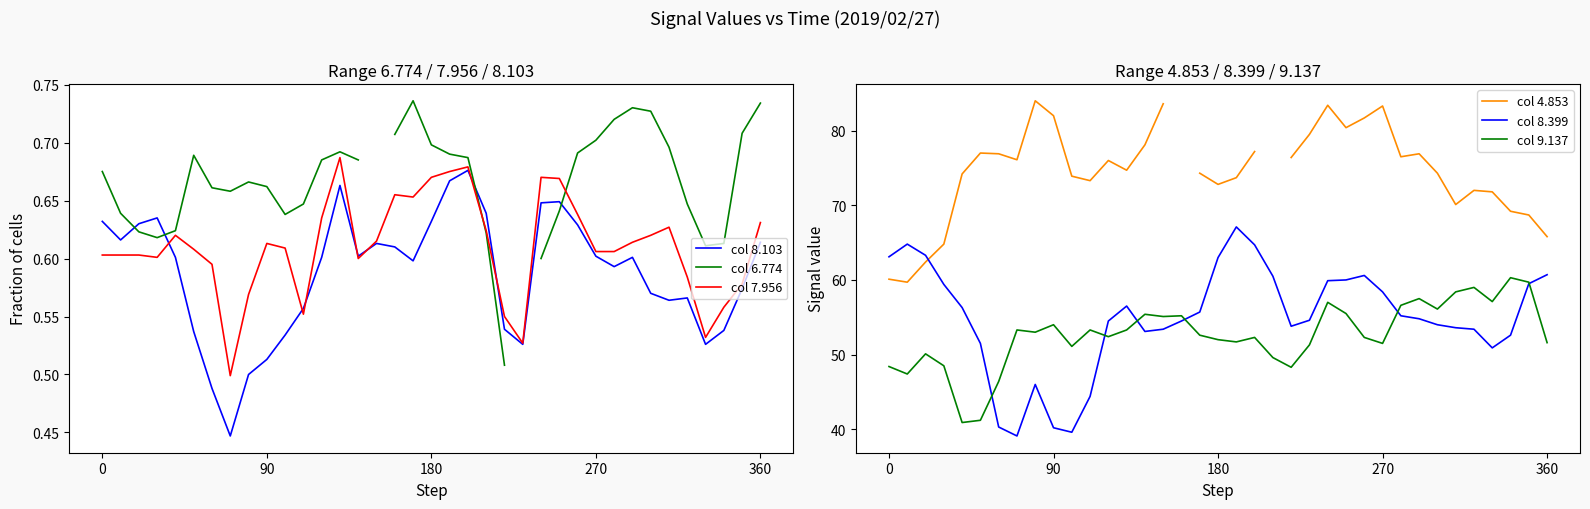

Between 180 and 33, which series saw the biggest shift?

col 8.399